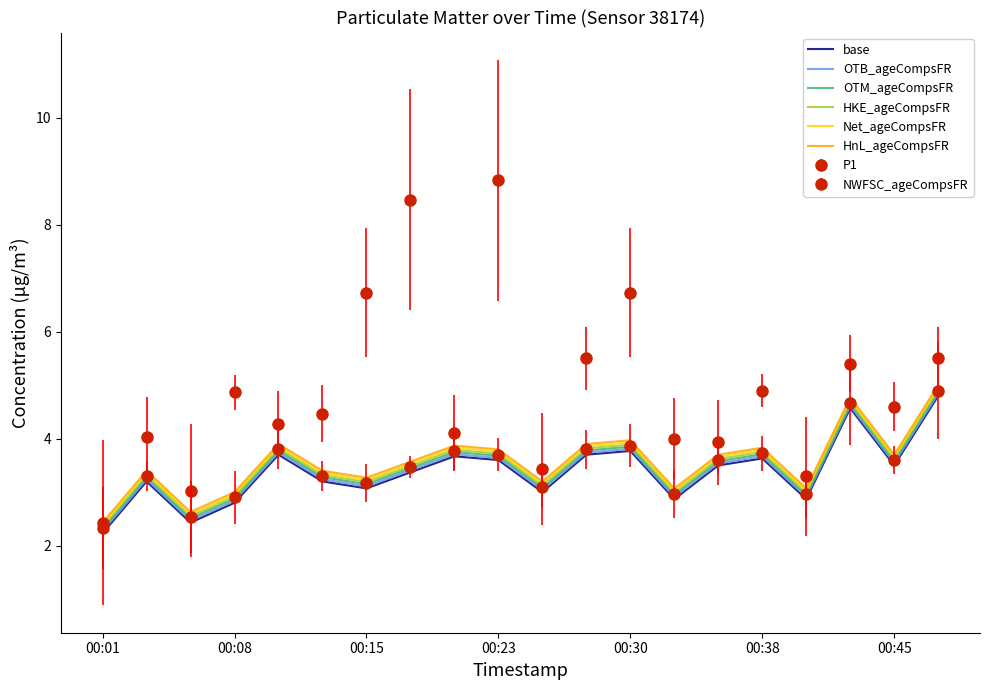

What is the label of the 20th point from the right?

00:01